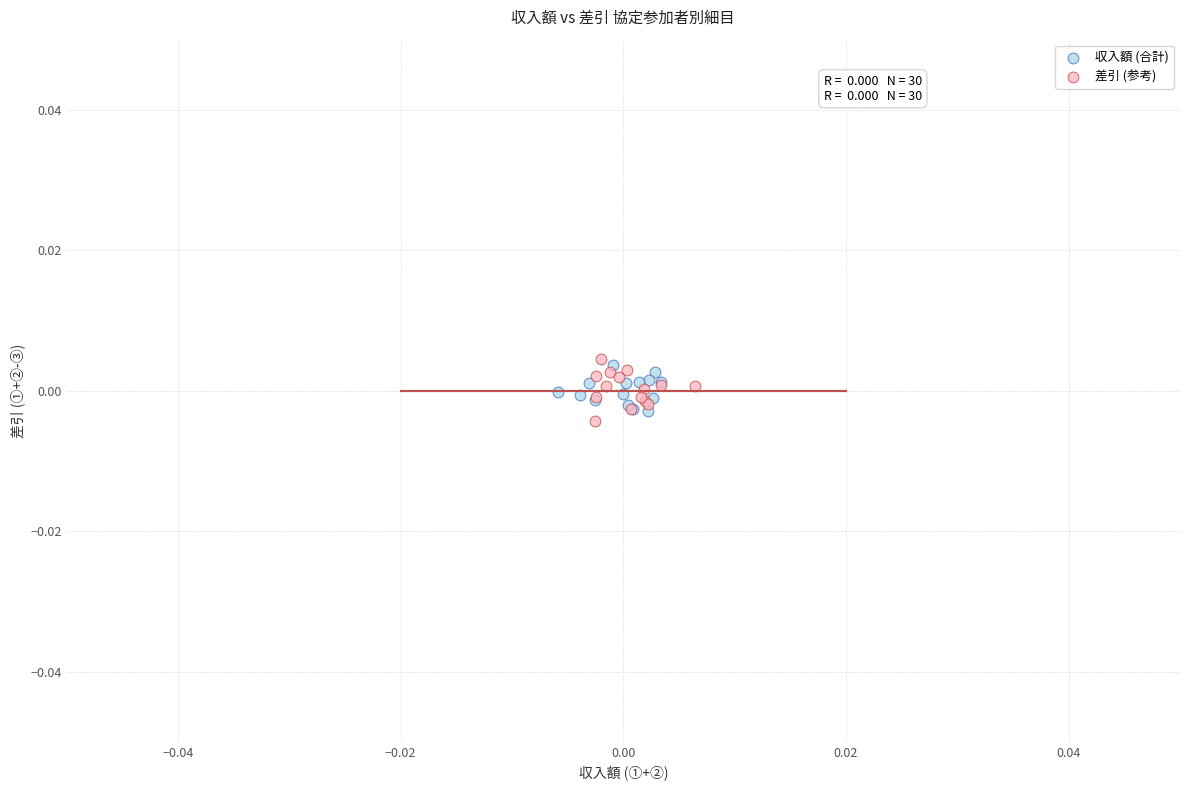

What are all the series names shown in the legend?

収入額 (合計), 差引 (参考)